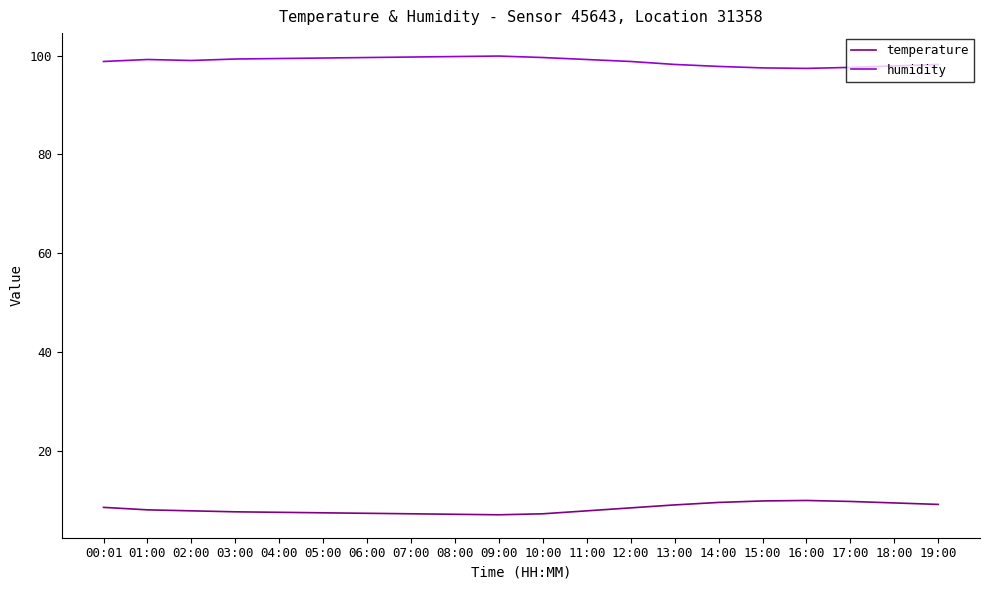

What is the maximum value shown in the chart?

99.9